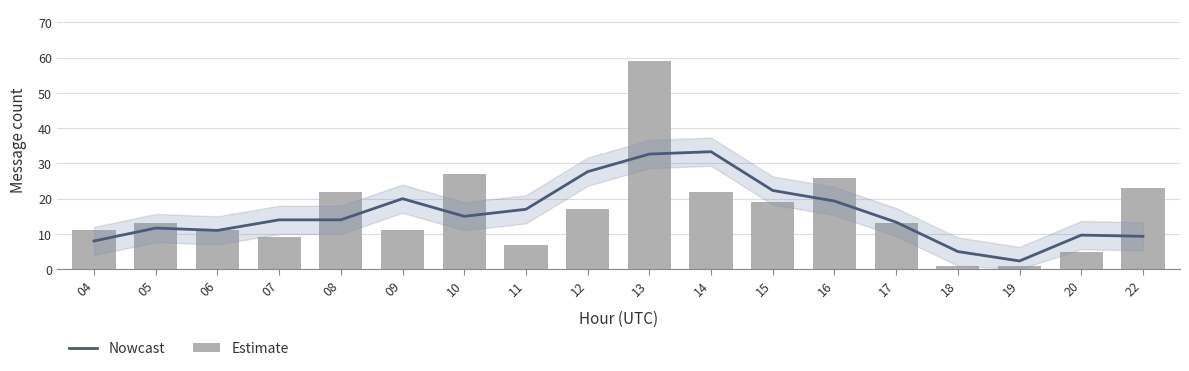

Which series has the widest spread of values?

Estimate